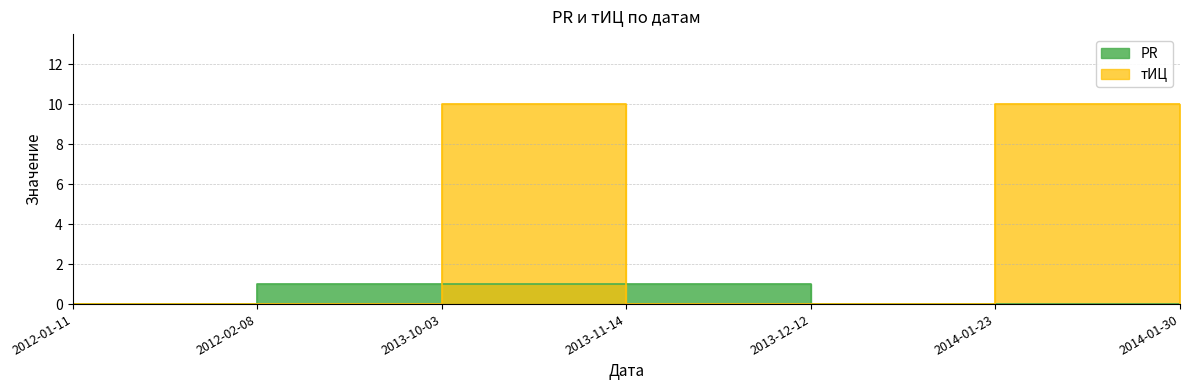

Reading right to left, transcribe all the data shown in this chart.

PR: 2014-01-30=0	2014-01-23=0	2013-12-12=0	2013-11-14=1	2013-10-03=1	2012-02-08=1	2012-01-11=0
тИЦ: 2014-01-30=0	2014-01-23=10	2013-12-12=0	2013-11-14=0	2013-10-03=10	2012-02-08=0	2012-01-11=0